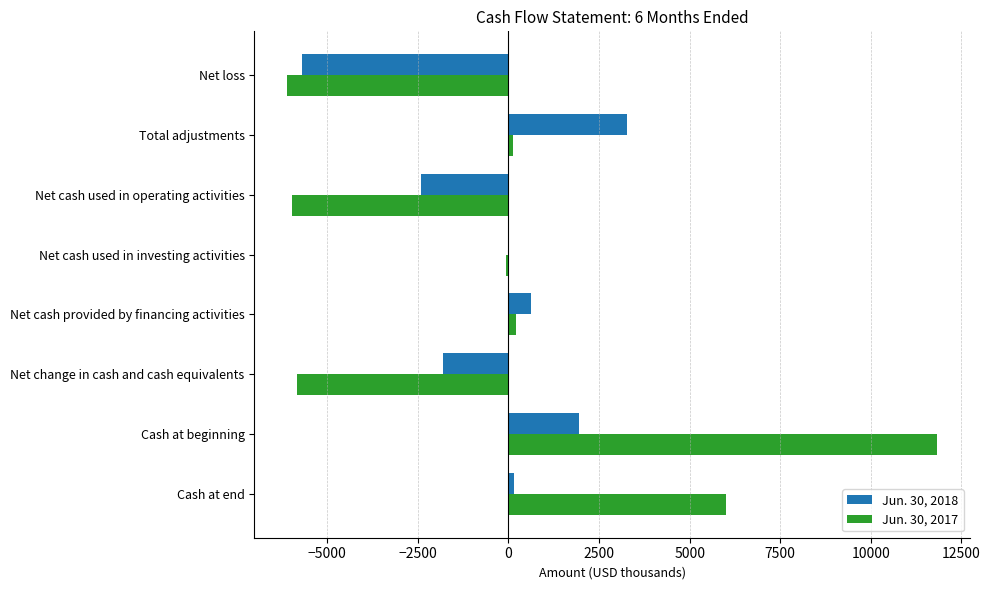

At which category is the sum across all series the highest?

Cash at beginning